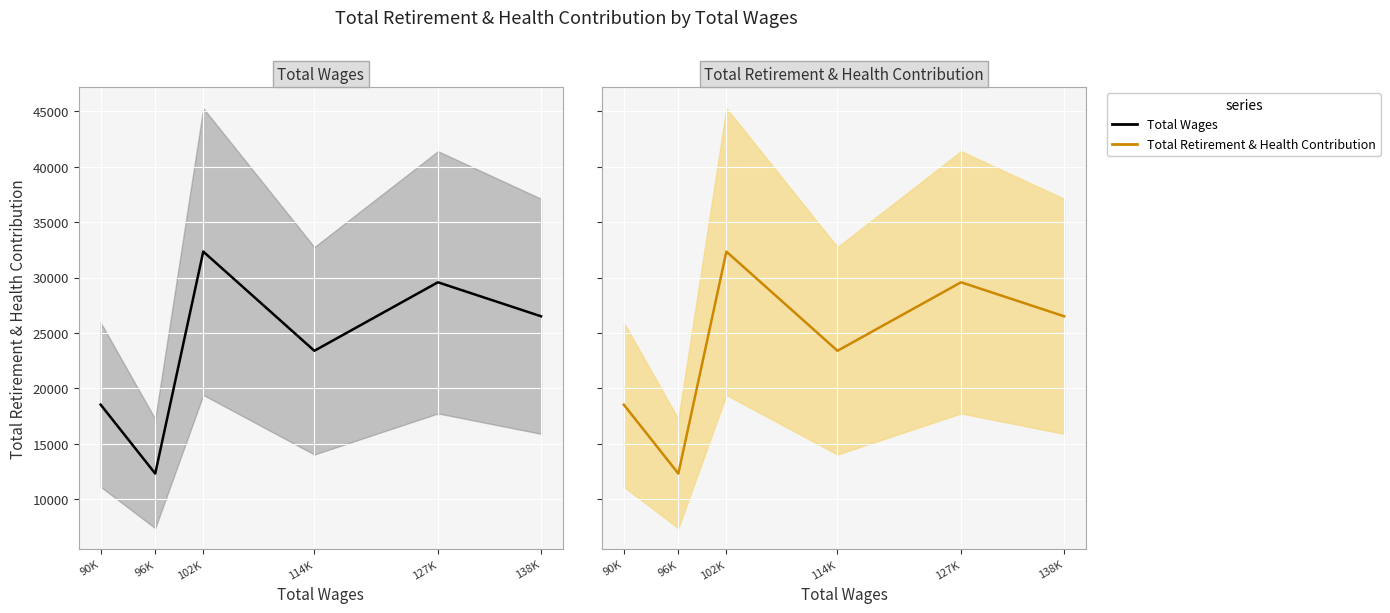

What is the sum of the Total Retirement & Health Contribution values at 138K and 96K?

38831